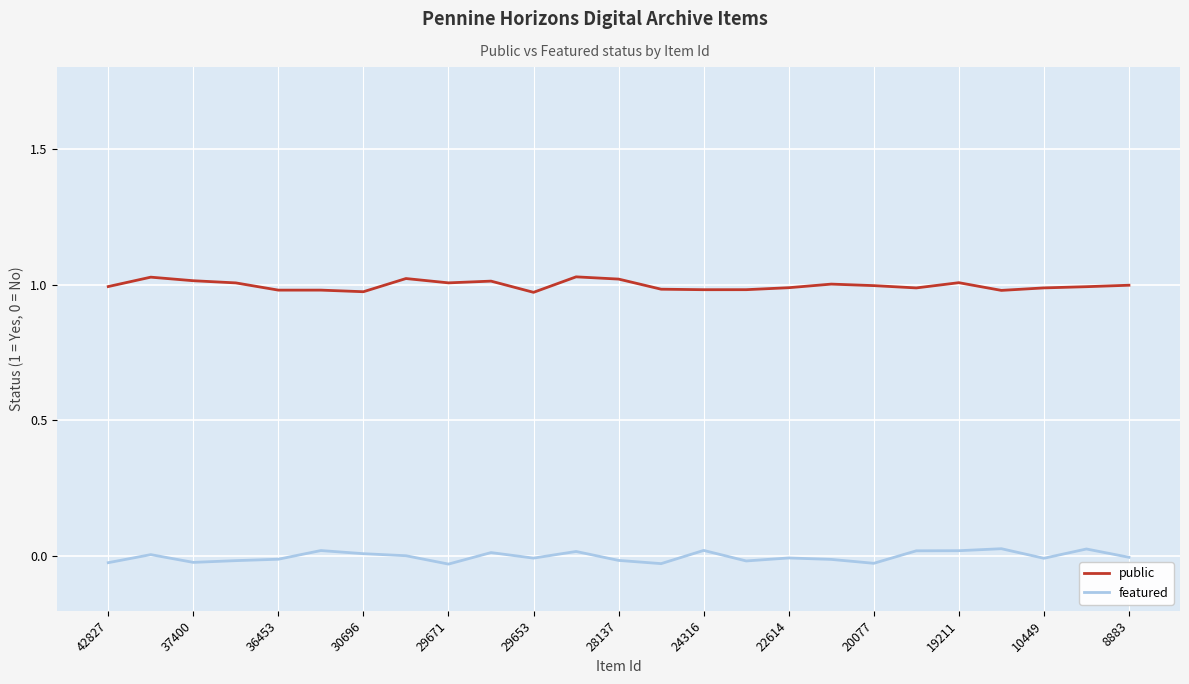

True or false: public and featured intersect in this chart.

False